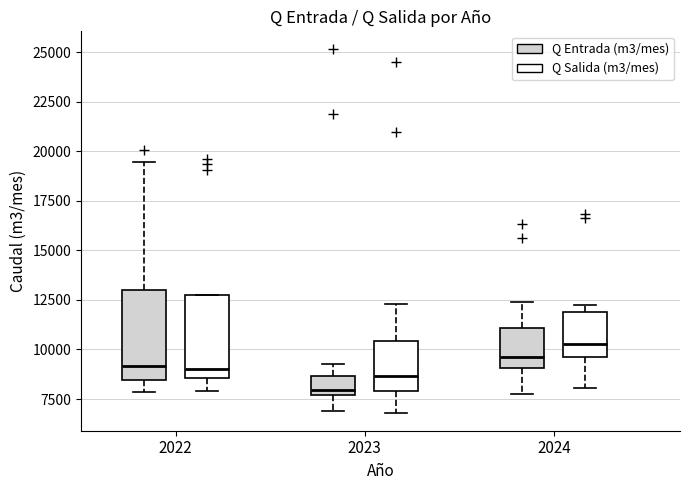

Reading left to right, transcribe this box plot: for each box, give where its median line is, the range the box spans, and where its two whiskers end, as read against the y-axis. The values are not printed on the chart, so give them approximately, as read against the axis.

2022 (Q Entrada (m3/mes)): median 9000, box 8500 to 13000, whiskers 8000 to 19500
2022 (Q Salida (m3/mes)): median 9000, box 8500 to 13000, whiskers 8000 to 13000
2023 (Q Entrada (m3/mes)): median 8000, box 7500 to 8500, whiskers 7000 to 9500
2023 (Q Salida (m3/mes)): median 8500, box 8000 to 10500, whiskers 7000 to 12500
2024 (Q Entrada (m3/mes)): median 9500, box 9000 to 11000, whiskers 7500 to 12500
2024 (Q Salida (m3/mes)): median 10500, box 9500 to 12000, whiskers 8000 to 12500